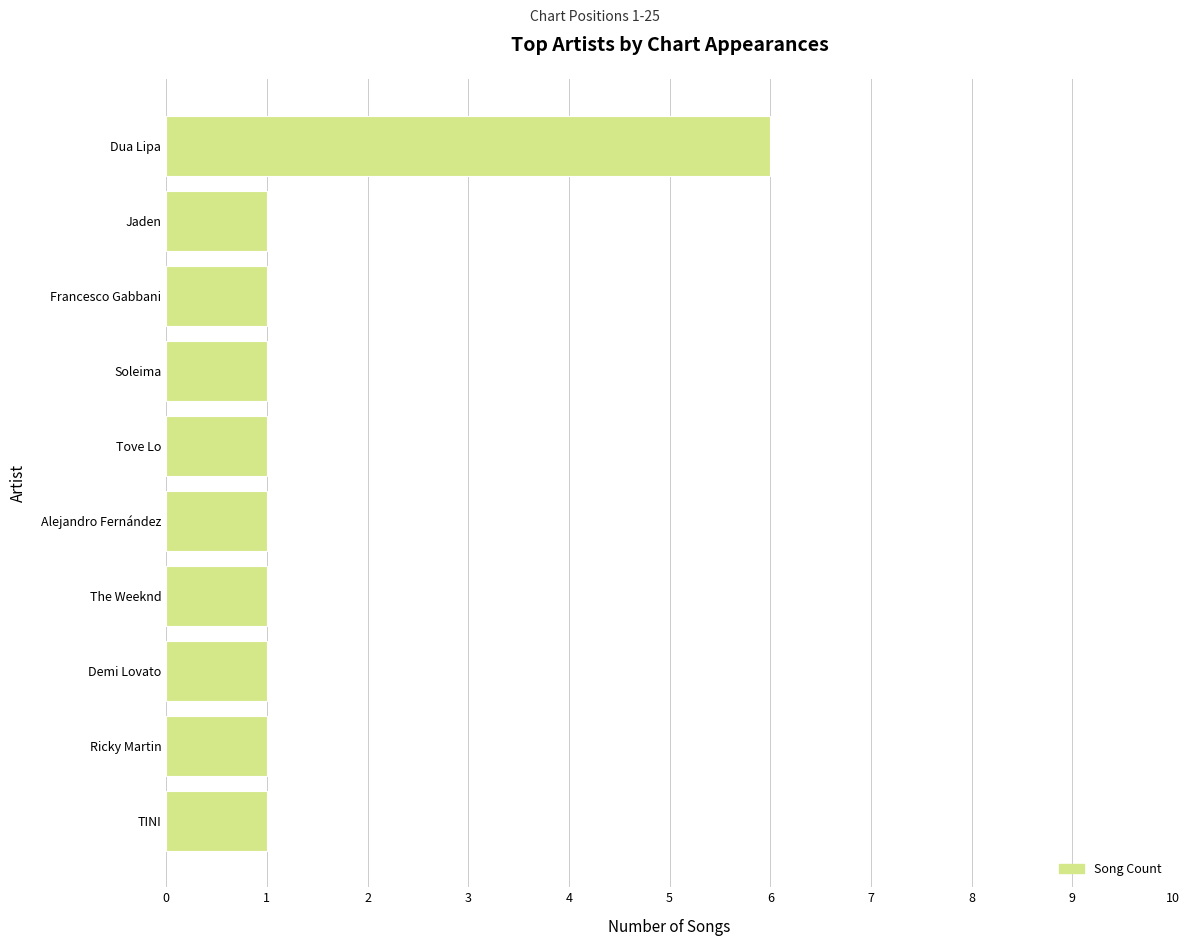

The value at Francesco Gabbani is 2. True or false?

False